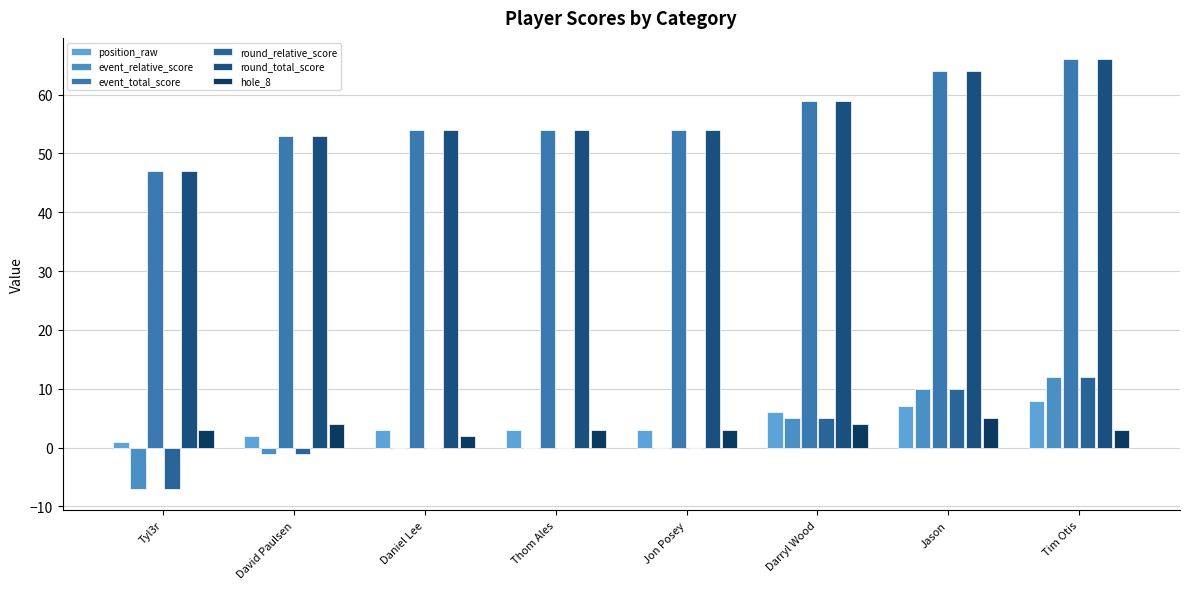

Are the bars horizontal?

No